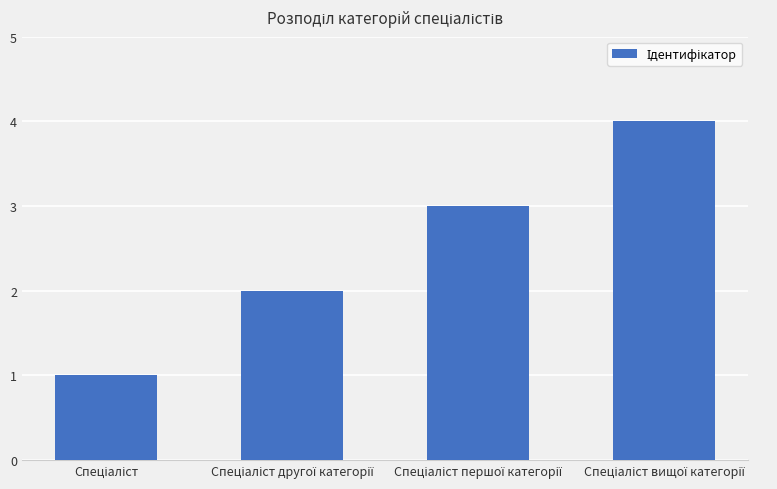

Reading left to right, what are all the values shown in this chart?

1	2	3	4